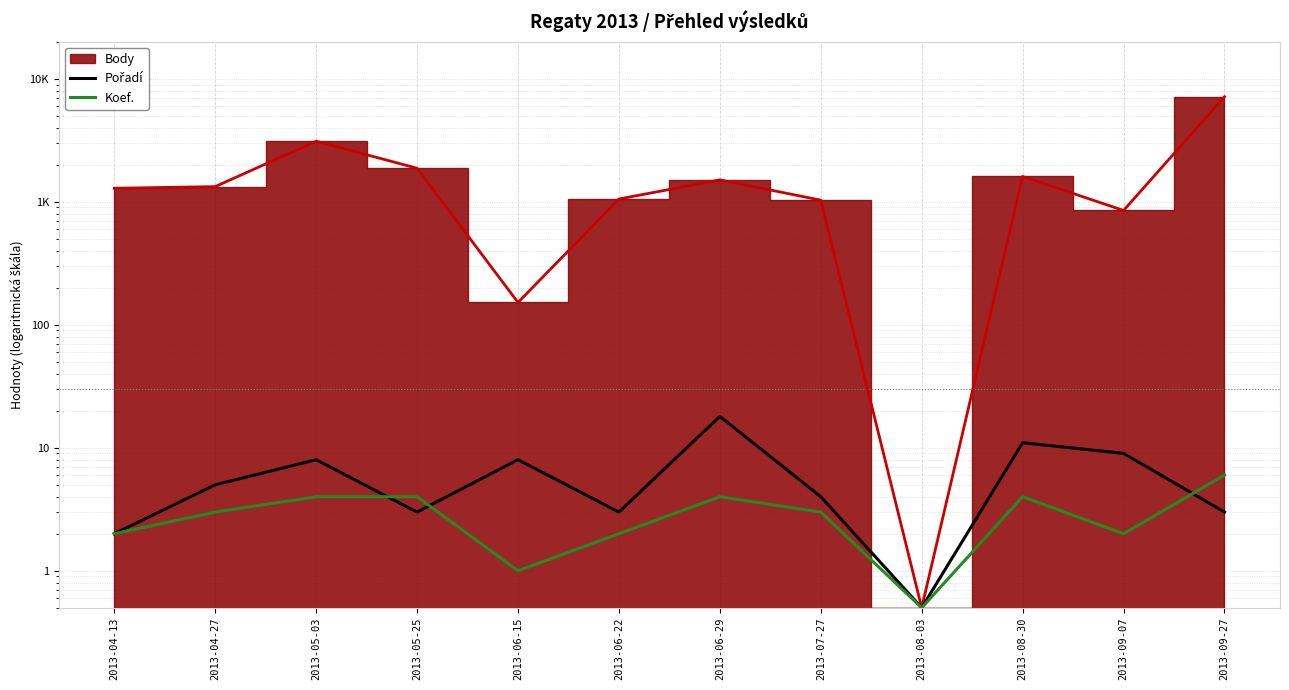

At which category does the chart reach its minimum across all series?

2013-08-03